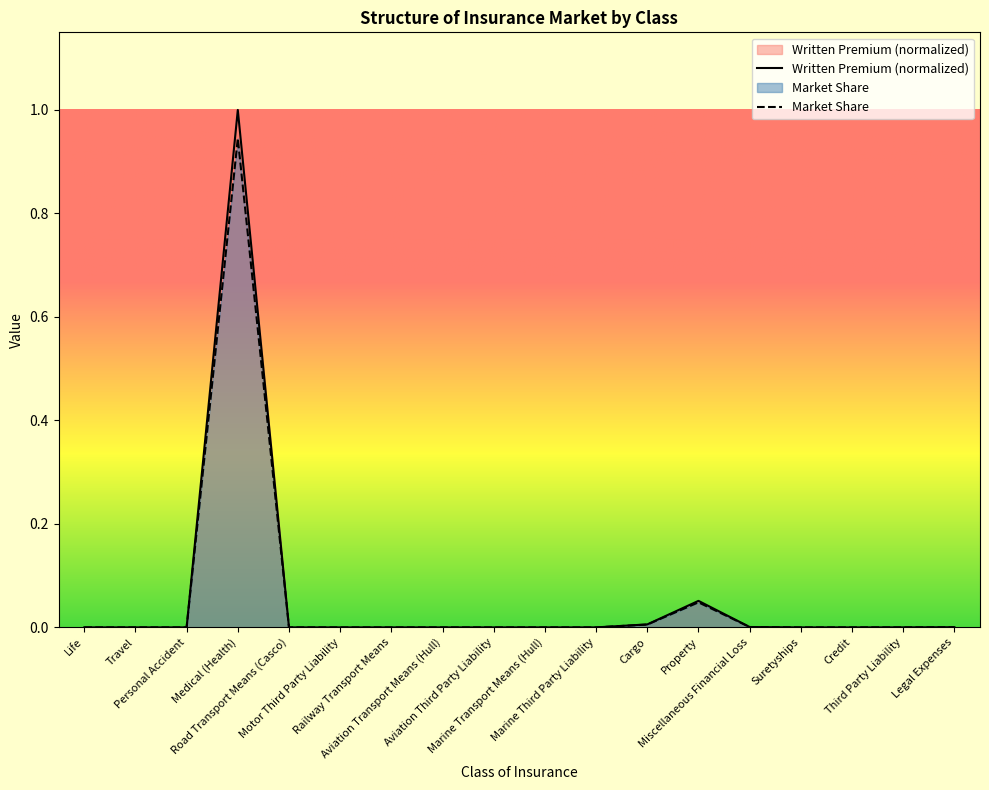

Between Personal Accident and Road Transport Means (Casco), which is larger?

Personal Accident